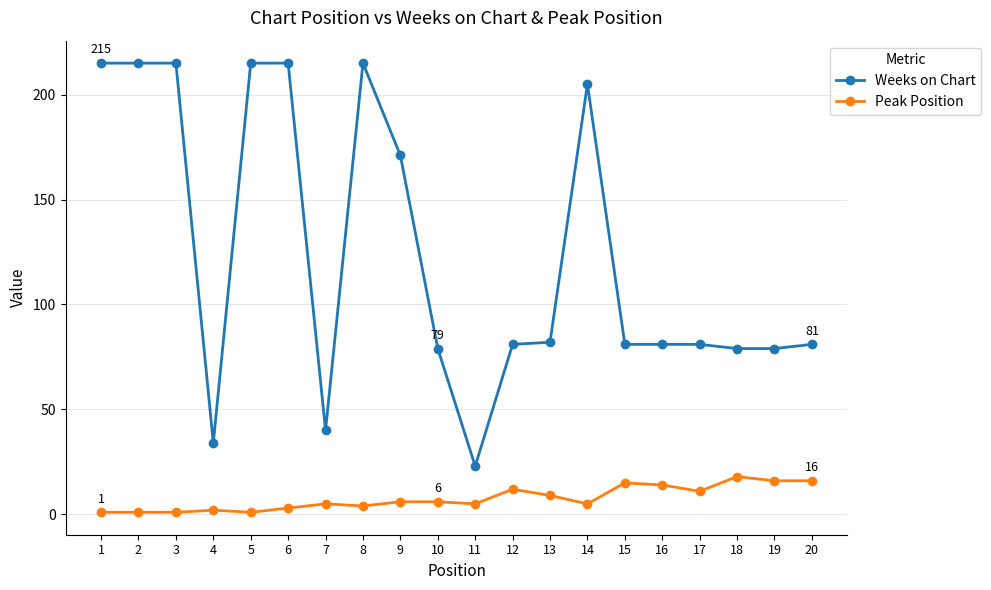

What is the sum of all Weeks on Chart values?

2487